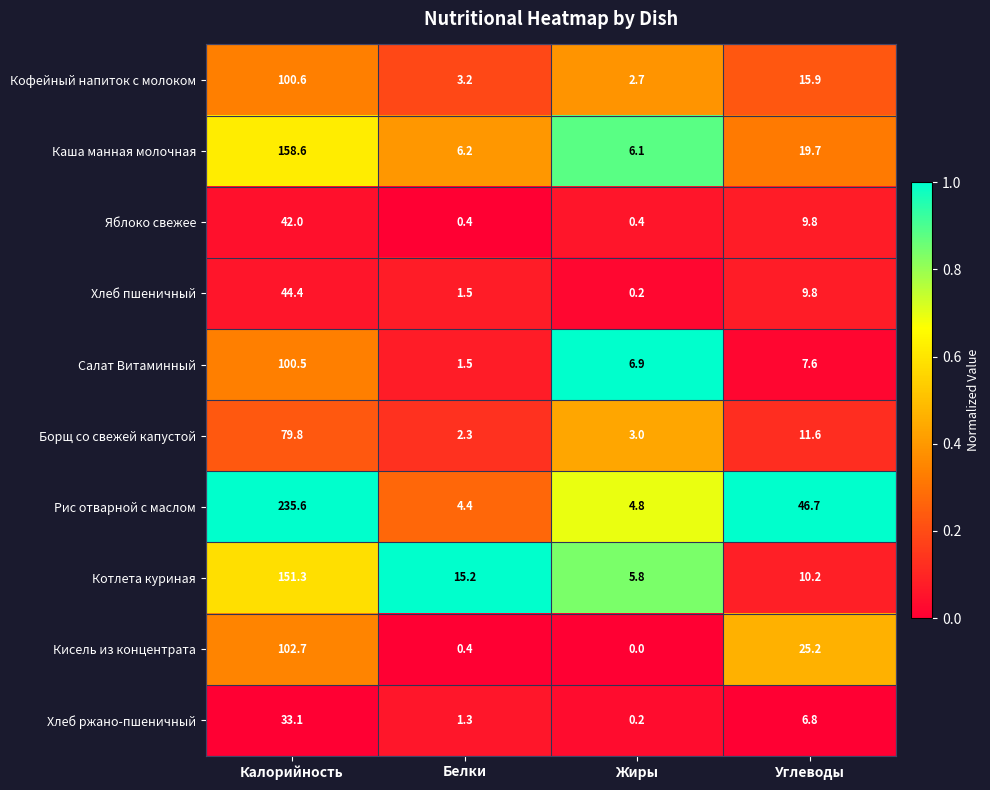

What is the difference between the highest and lowest values at Углеводы?

39.9